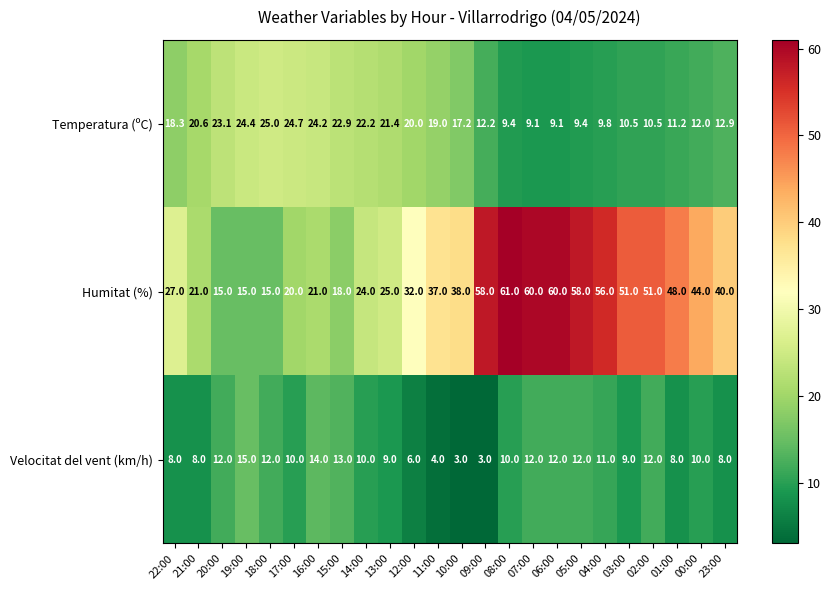

Which series has the largest range (max minus min)?

Humitat (%)